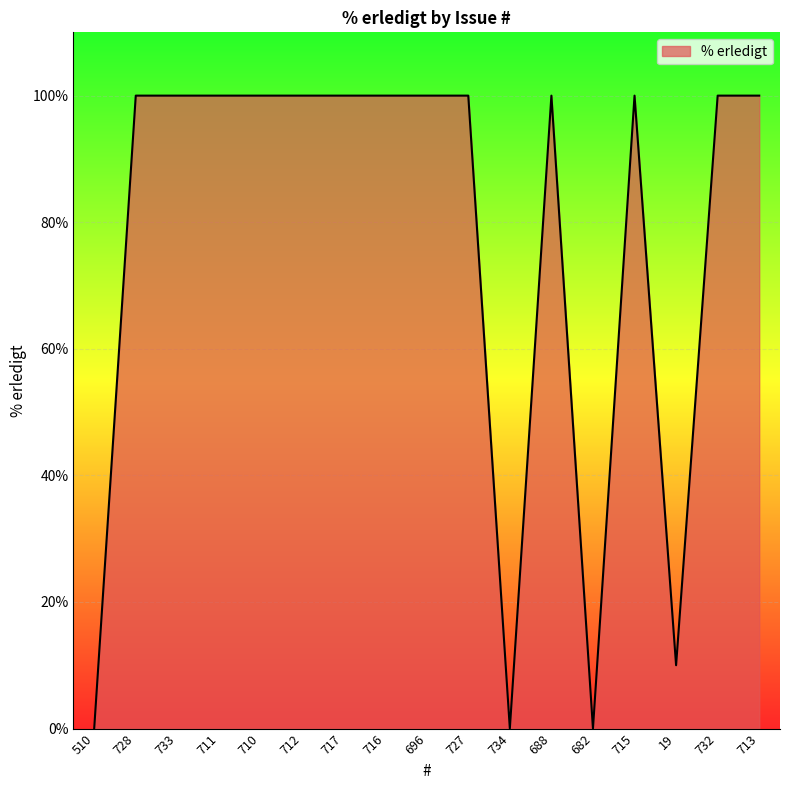

How many lines are shown in the chart?

1